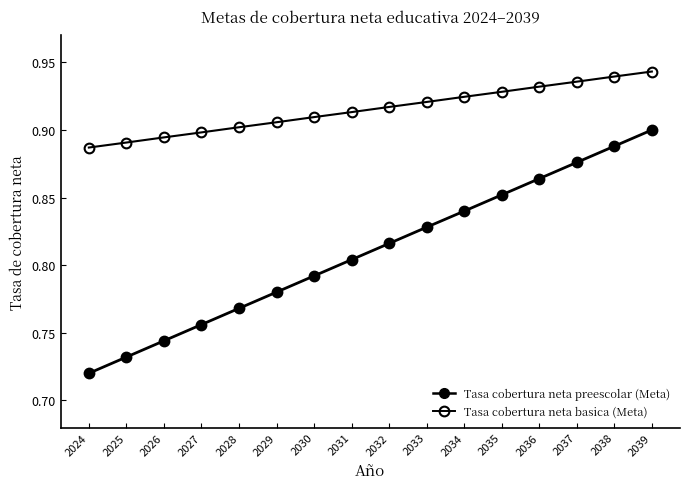

Is it true that Tasa cobertura neta preescolar (Meta) equals 0.9 at 2037?

True